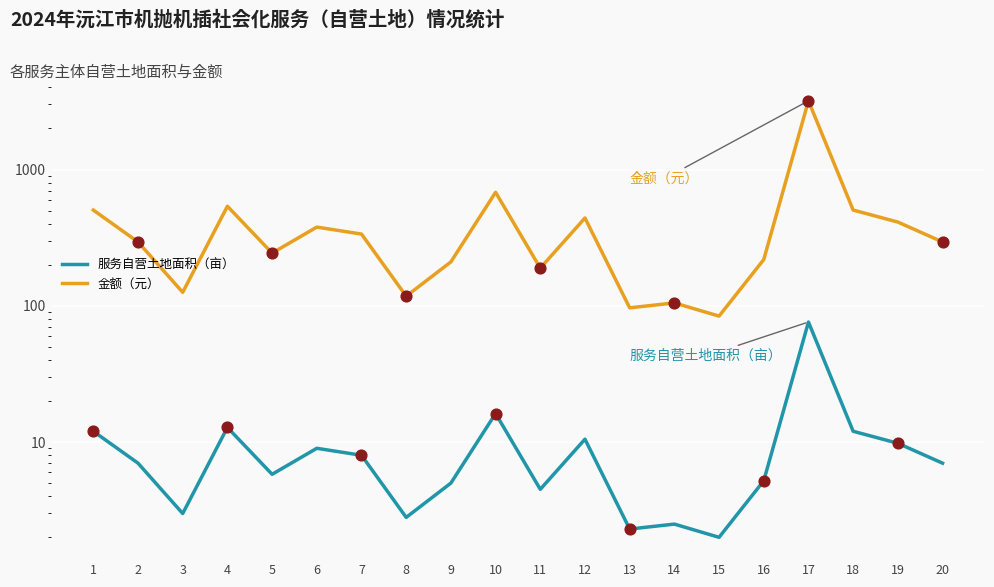

At how many categories does at least one series exceed 3083?

1